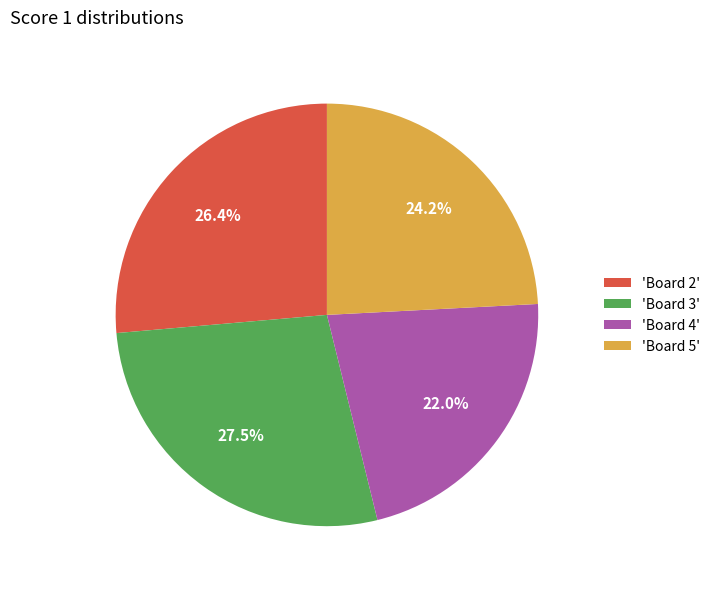

Rank the categories by value from lowest to highest.

'Board 4', 'Board 5', 'Board 2', 'Board 3'